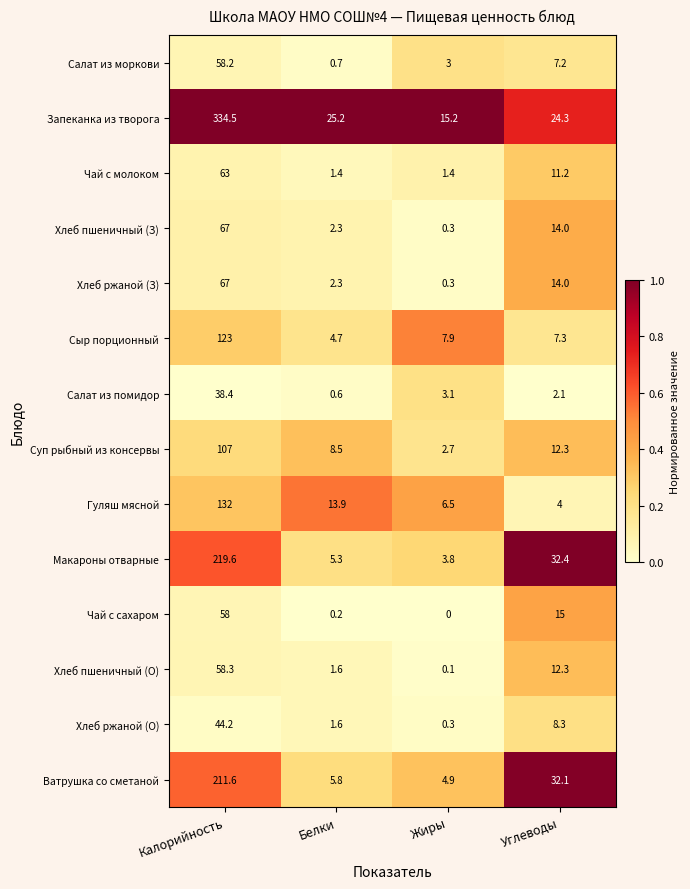

Which series has the largest range (max minus min)?

Запеканка из творога